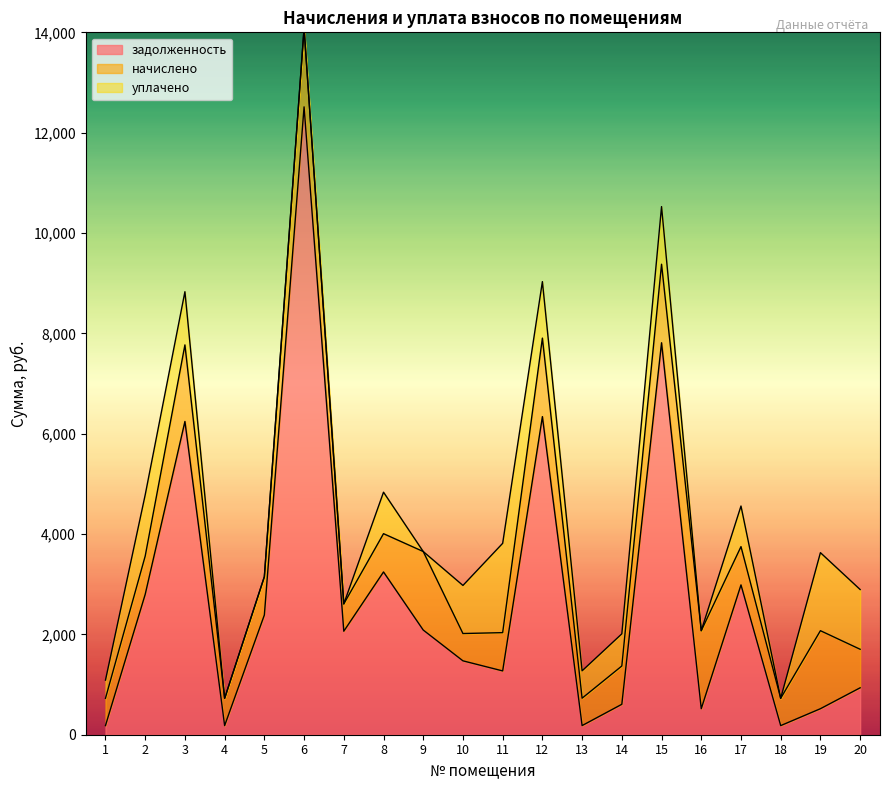

Which category has the highest value across all series?

6